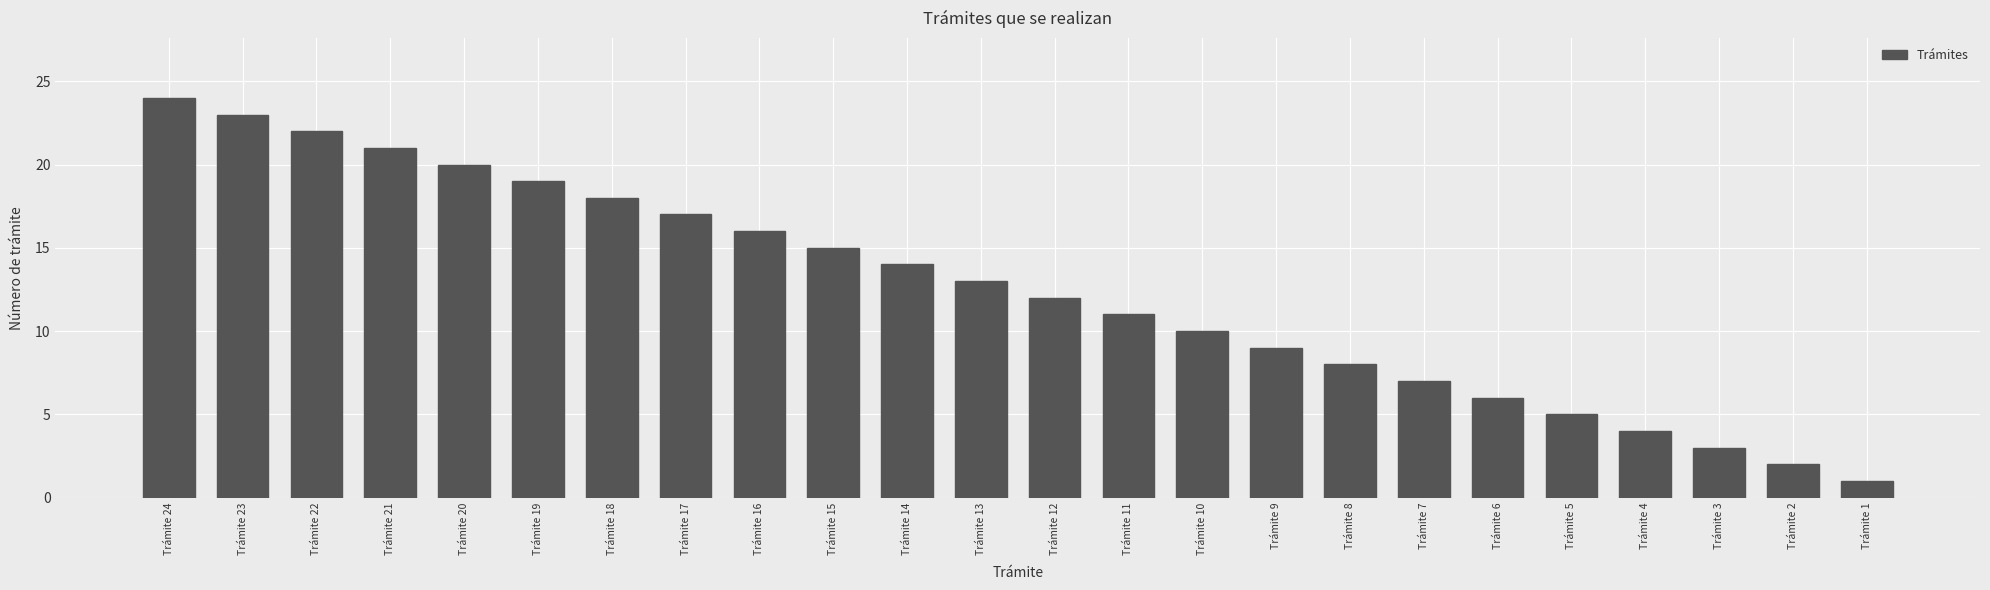

How many bars are there in total?

24